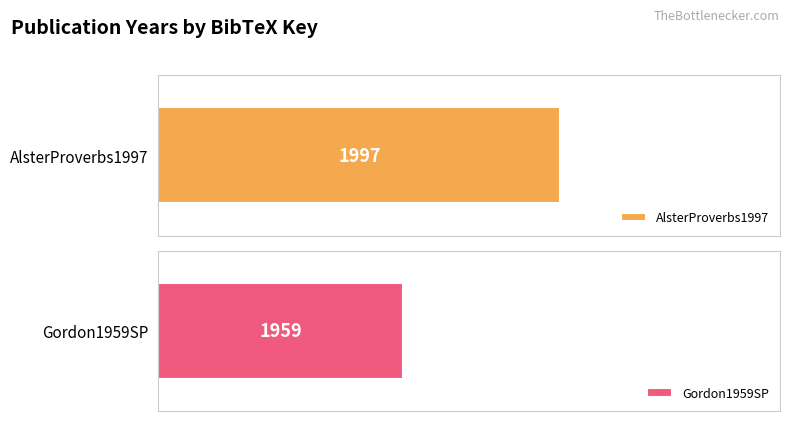

The chart shows a value of 758 at Gordon1959SP. True or false?

False